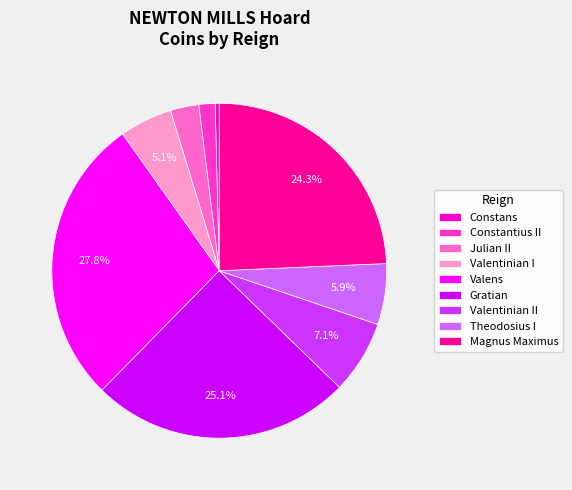

Rank the categories by value from lowest to highest.

Constans, Constantius II, Julian II, Valentinian I, Theodosius I, Valentinian II, Magnus Maximus, Gratian, Valens